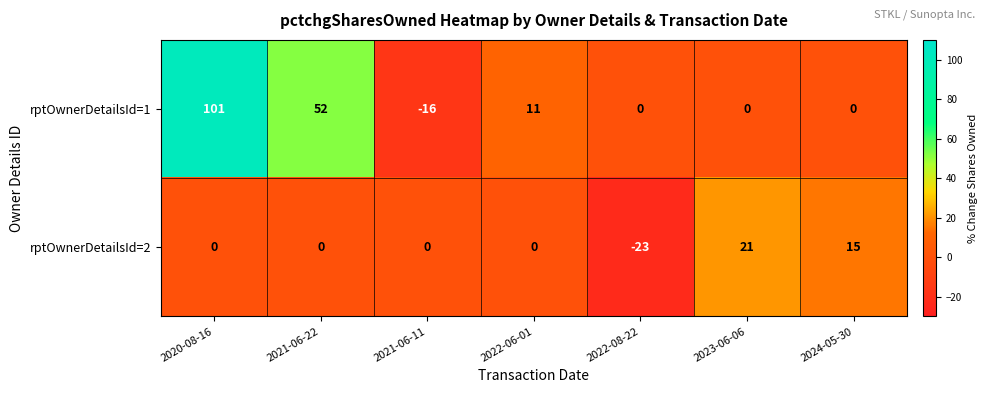

Read the rptOwnerDetailsId=1 value at 2020-08-16, to the nearest 5.

100